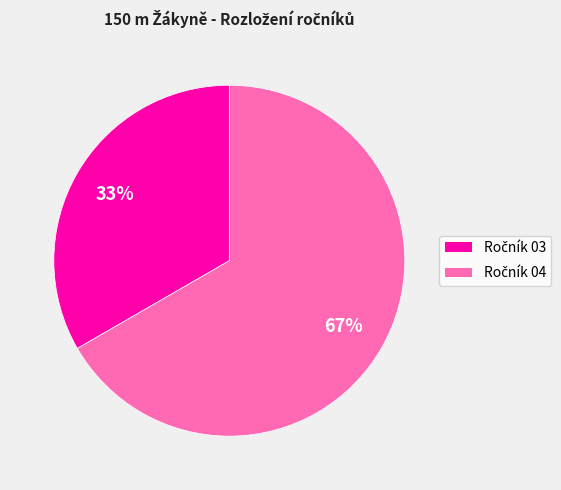

Is there any slice that represents more than half of the pie?

Yes